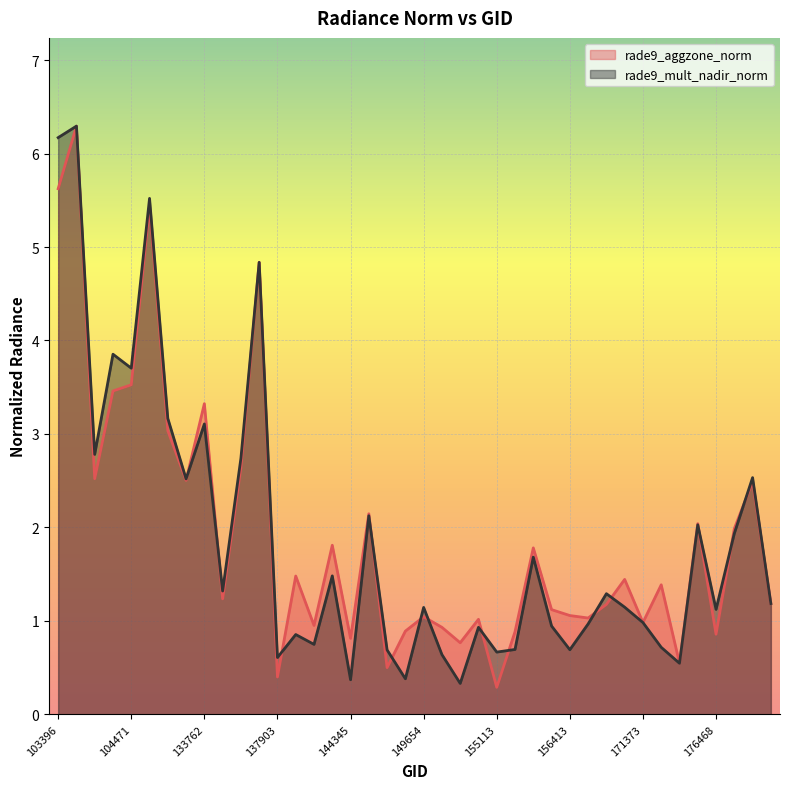

List the series in order of their peak value, lowest first.

rade9_aggzone_norm, rade9_mult_nadir_norm